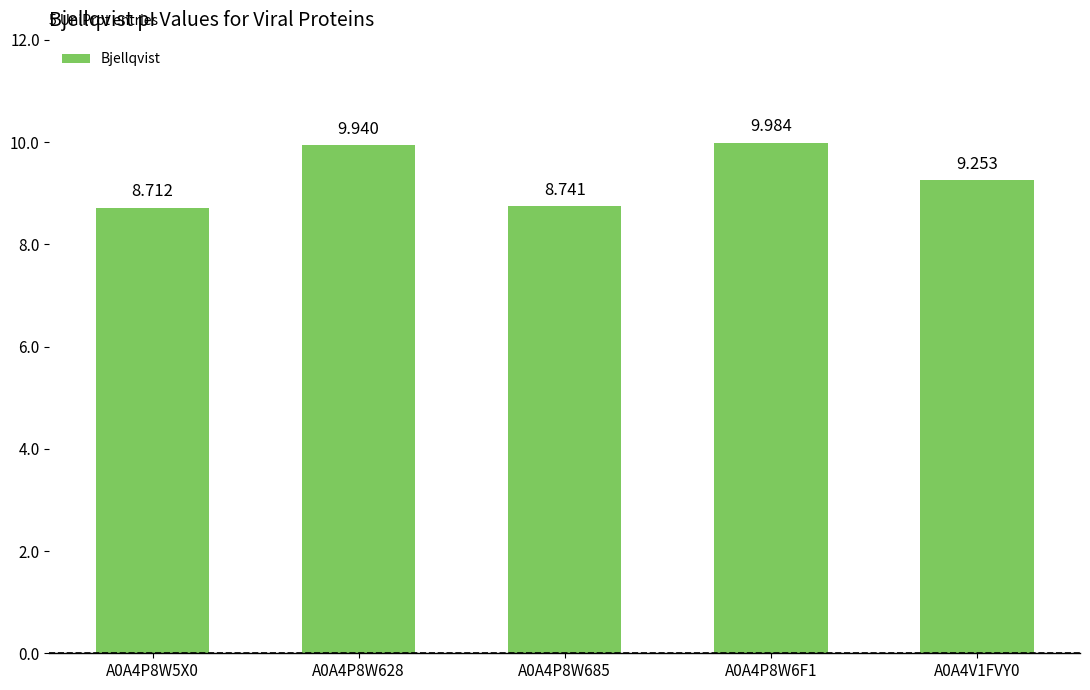

Reading right to left, extract all data points from this chart.

A0A4V1FVY0=9.3	A0A4P8W6F1=10.0	A0A4P8W685=8.7	A0A4P8W628=9.9	A0A4P8W5X0=8.7